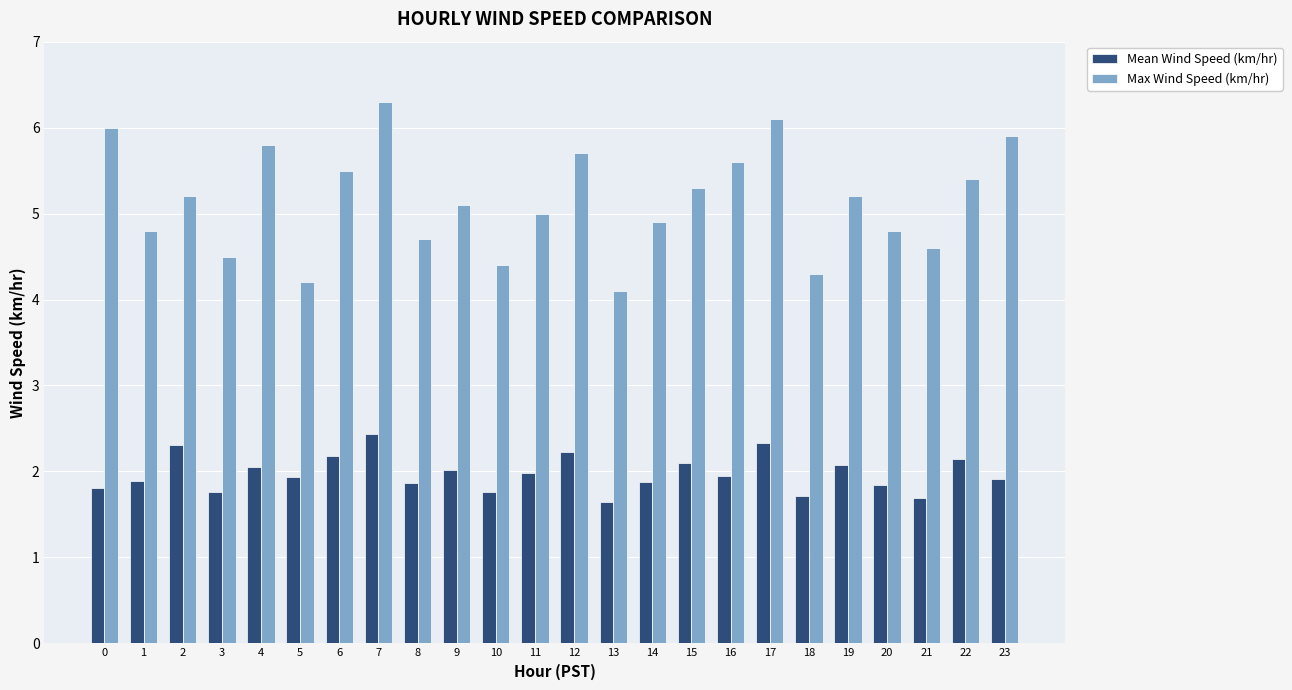

Are the bars grouped side by side (vs. stacked)?

Yes